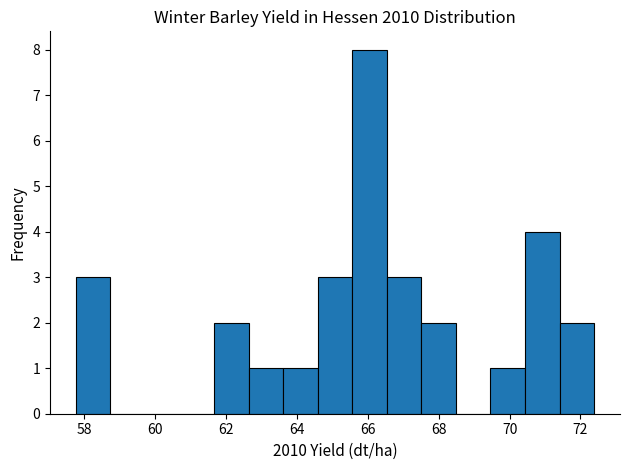

What is the height of the bar covering 67.6 to 68.4 on the x-axis? Neither the bar edges nor the heights are printed on the chart, so give them approximately, as read against the axes.

2